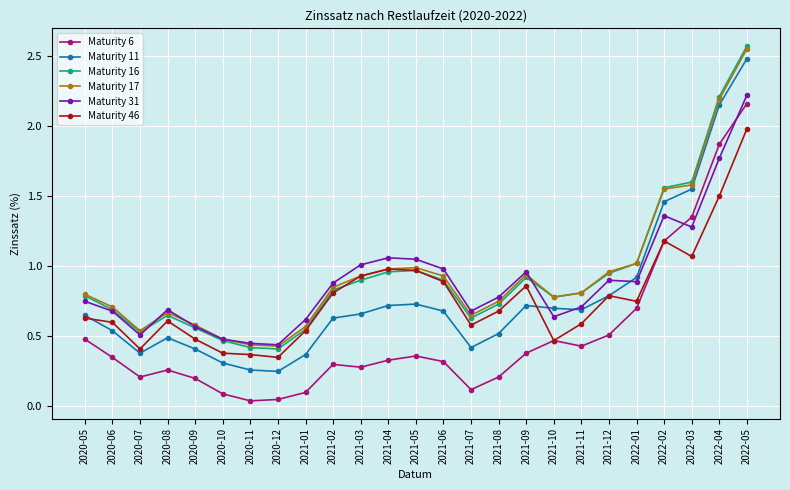

Which series has the largest range (max minus min)?

Maturity 11